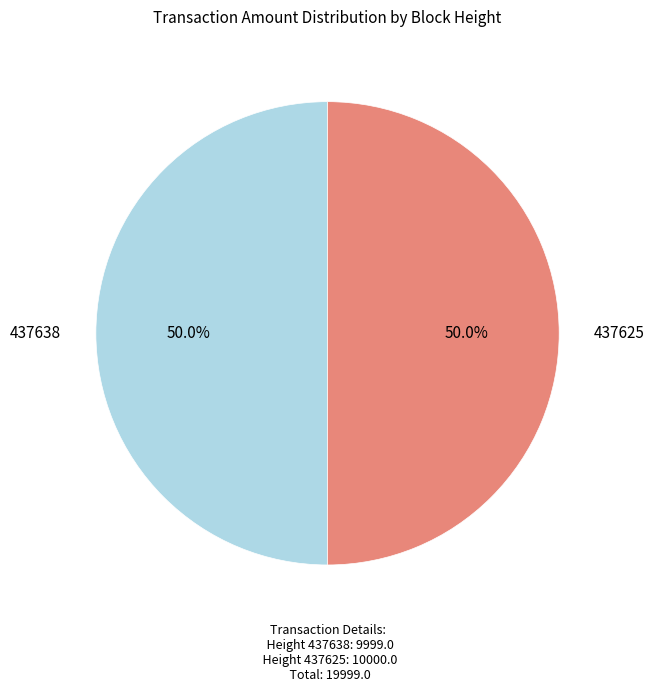

Do 437638 and 437625 together represent more than half of the pie?

Yes